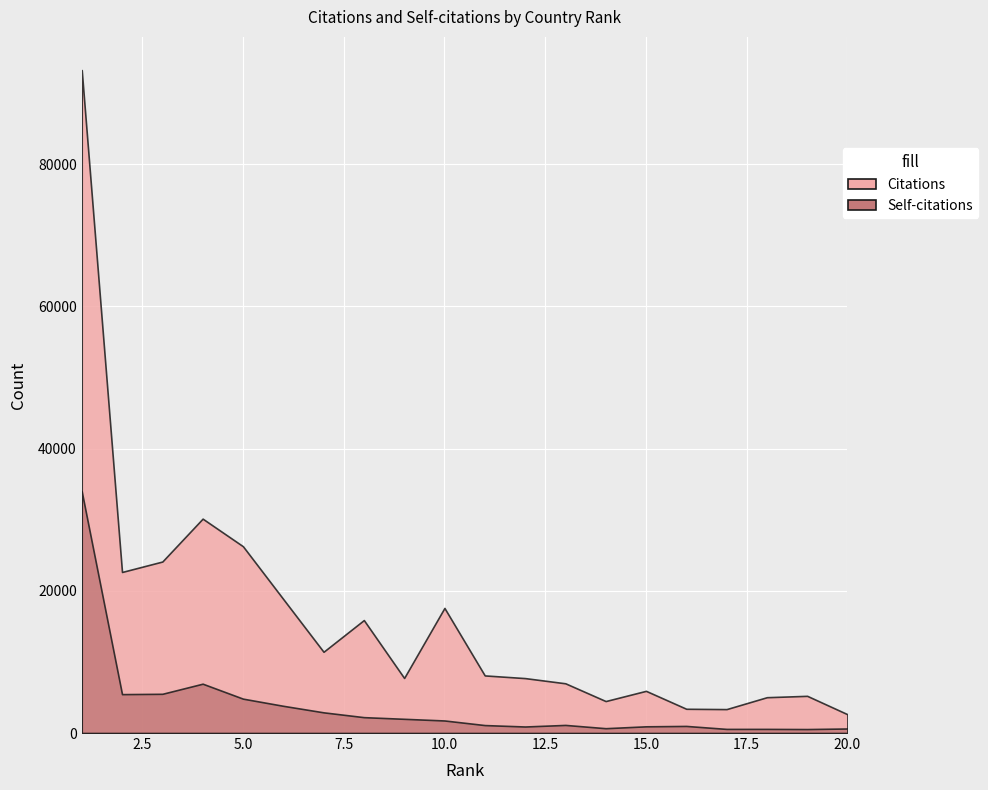

What is the total value across all series at 6?

22674